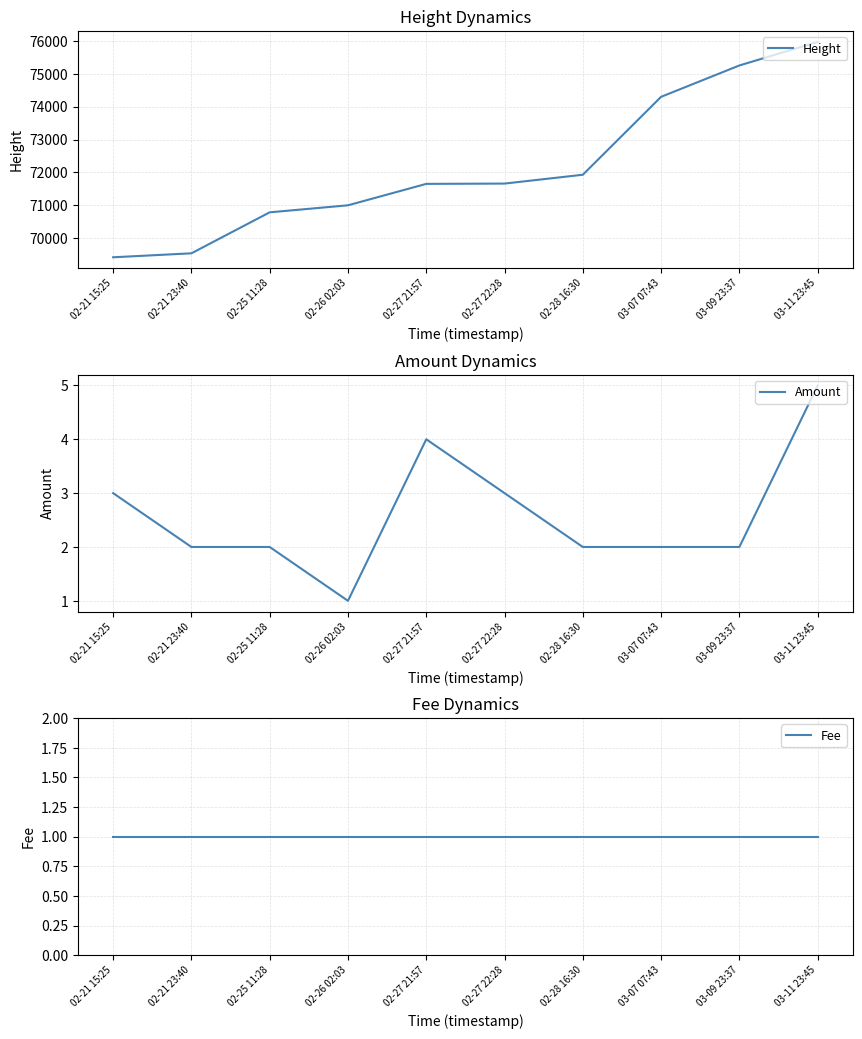

True or false: Fee and Height cross at least once.

False